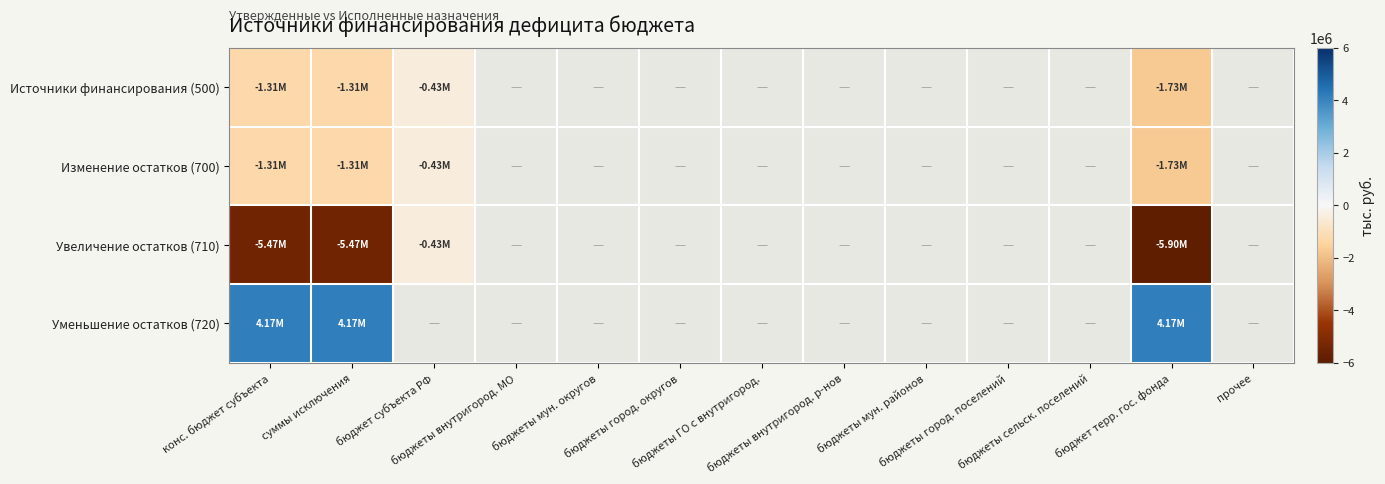

At which label is Уменьшение остатков (720) closest to 4166879?

конс. бюджет субъекта